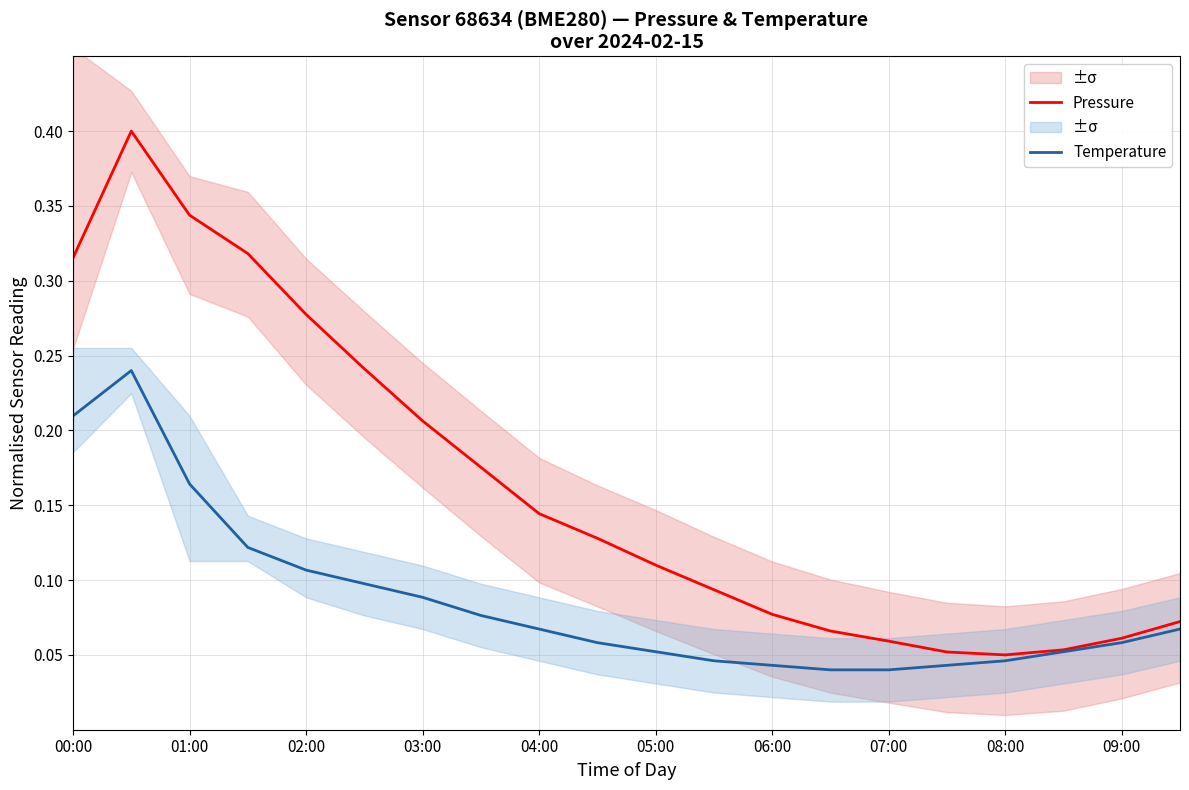

Is this an area chart (filled region under the line)?

No